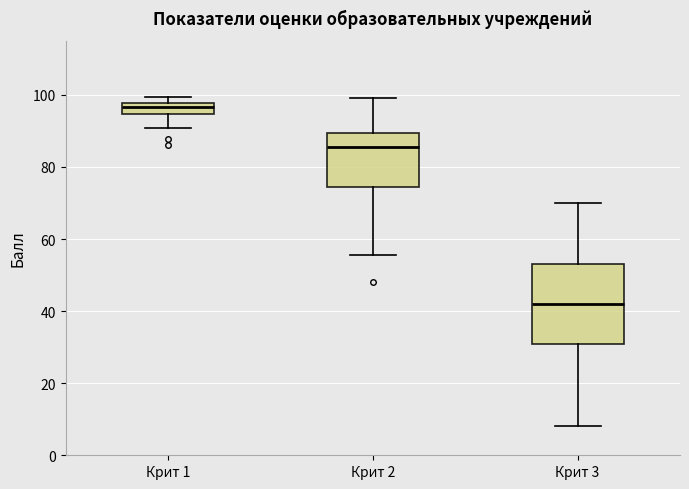

Which box is the tallest, from its lower edge to its upper edge?

Крит 3